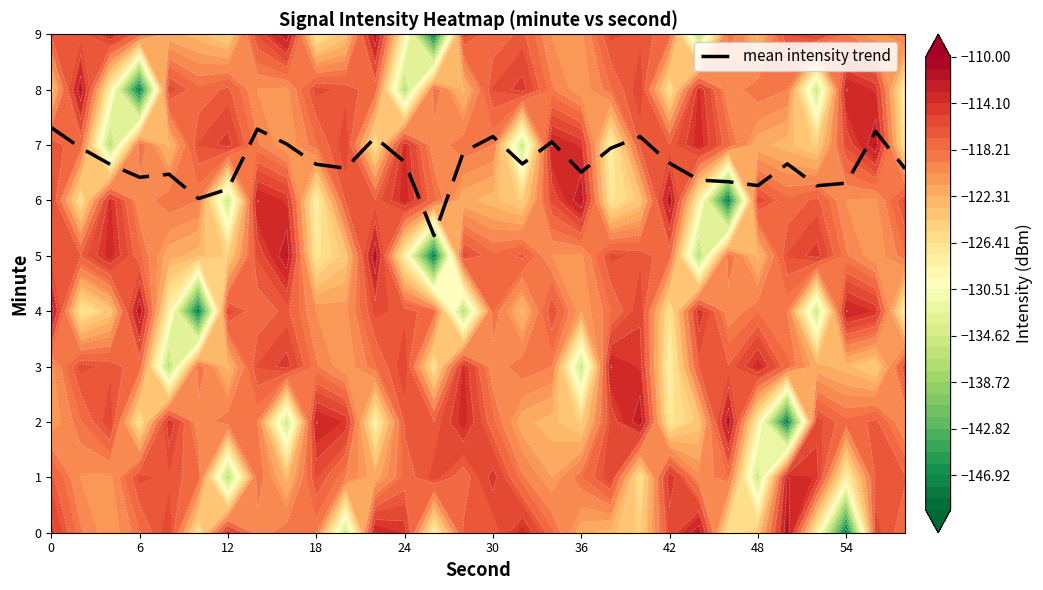

True or false: mean intensity trend has a value of 4.4 at 18.

False